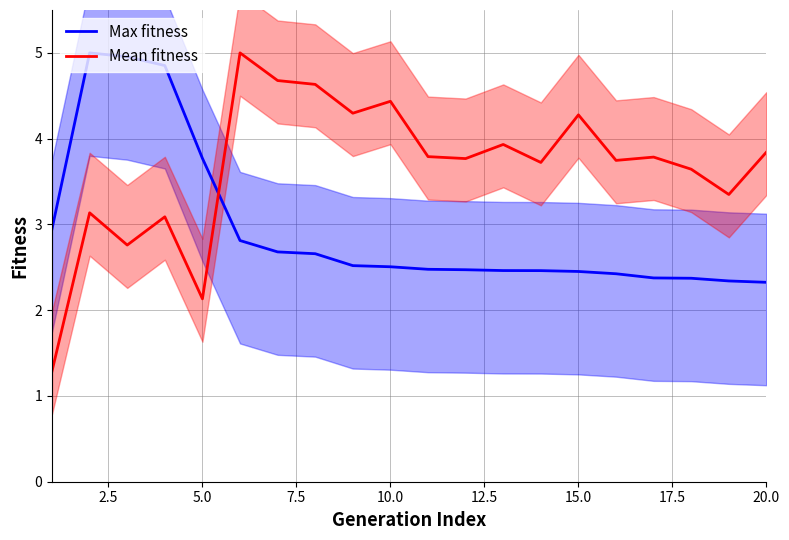

The value of Mean fitness at 10.0 is 1.0. True or false?

False